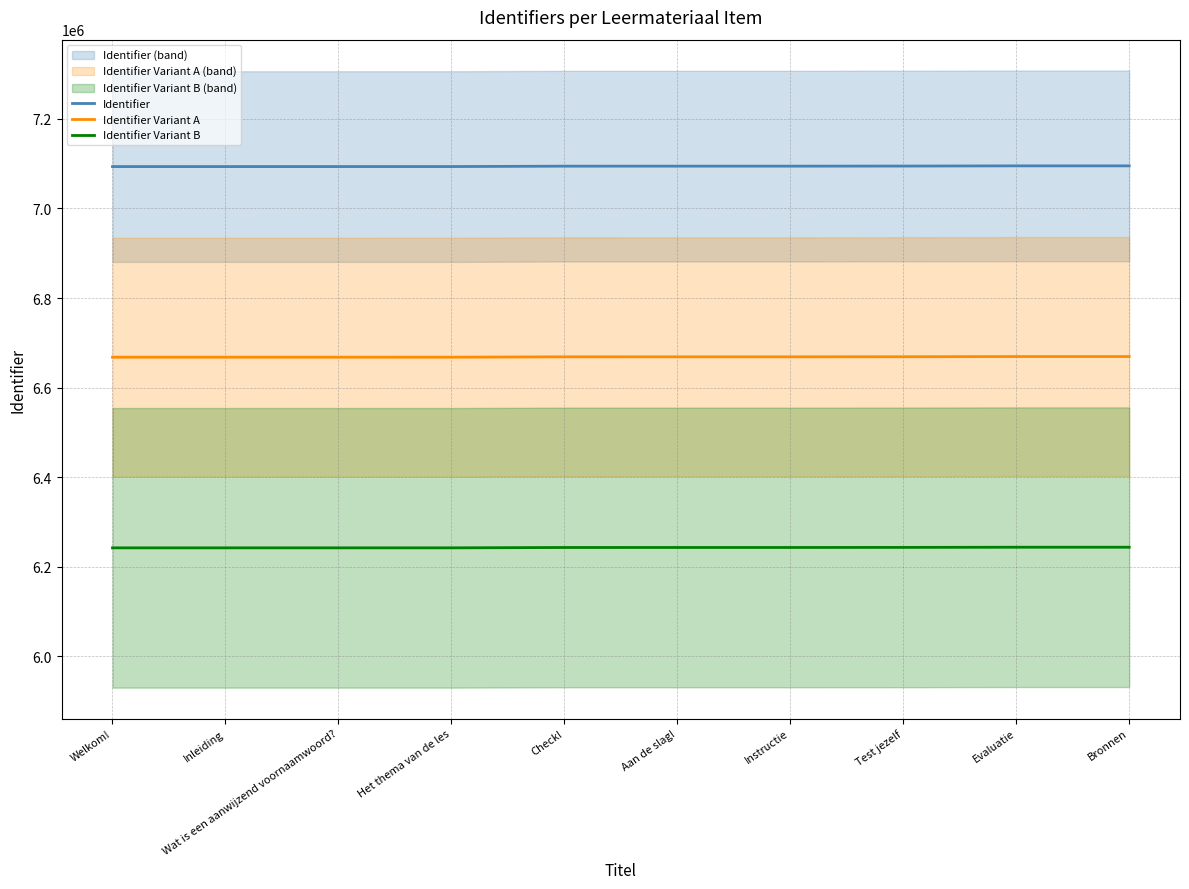

Is the value of Identifier at Inleiding greater than the value of Identifier Variant B at Het thema van de les?

Yes